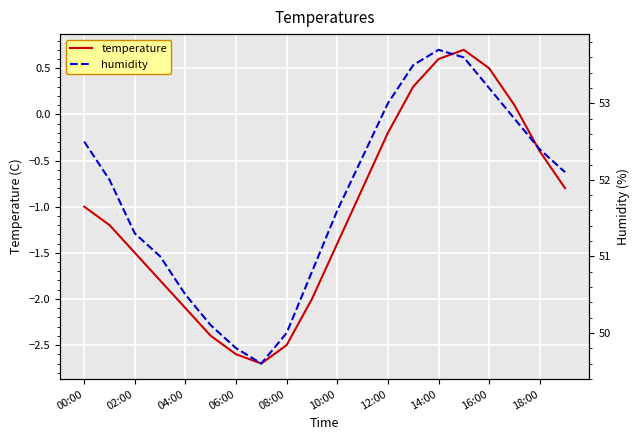

What is the sum of the humidity values at 17 and 19?

104.9